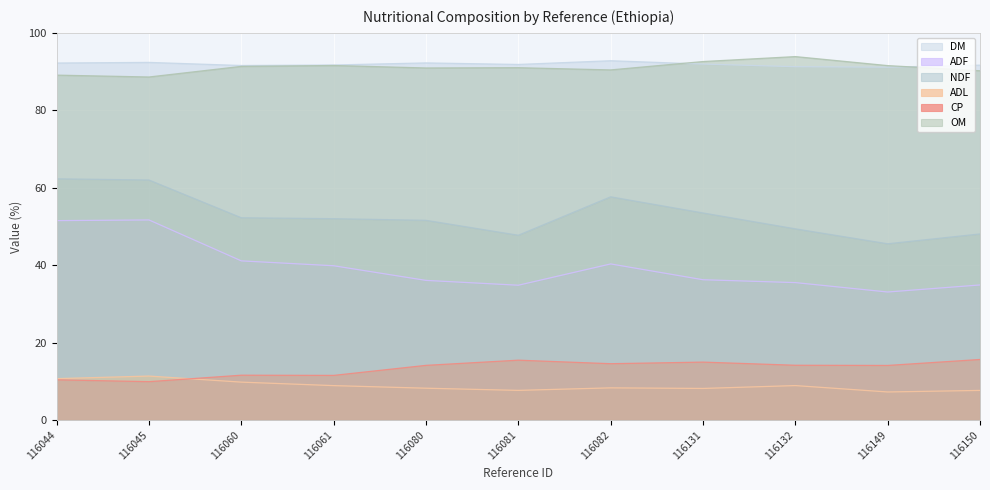

True or false: ADL and OM cross at least once.

False